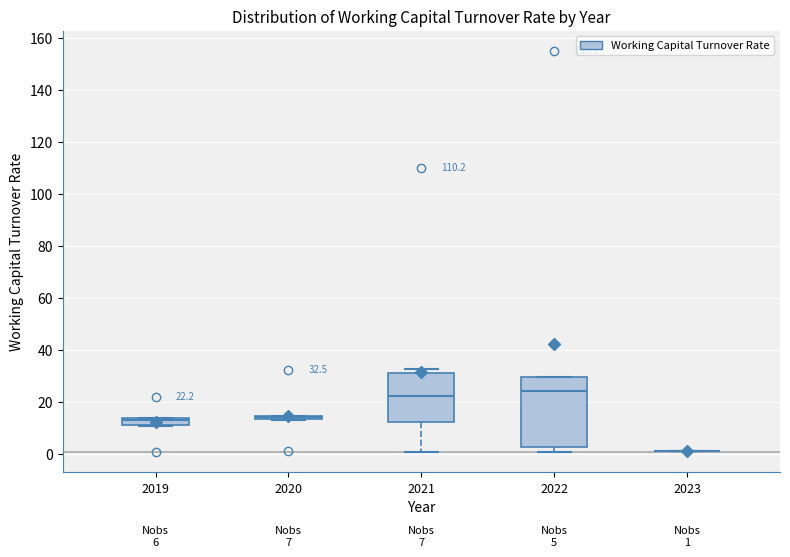

Comparing the boxes themselves (not the whiskers), which one is the tallest?

2022